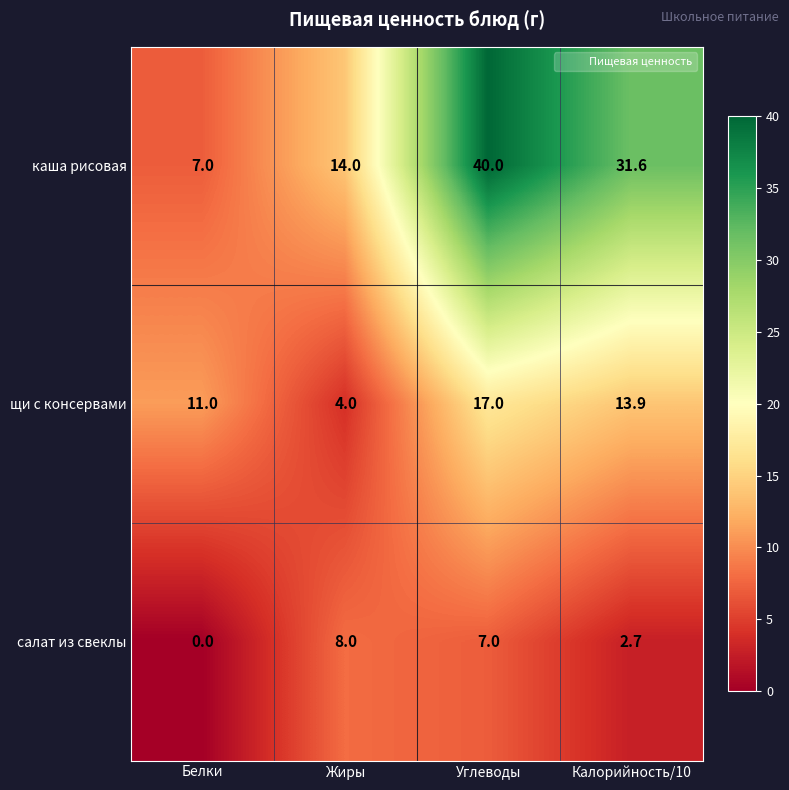

How many categories are shown in the chart?

4